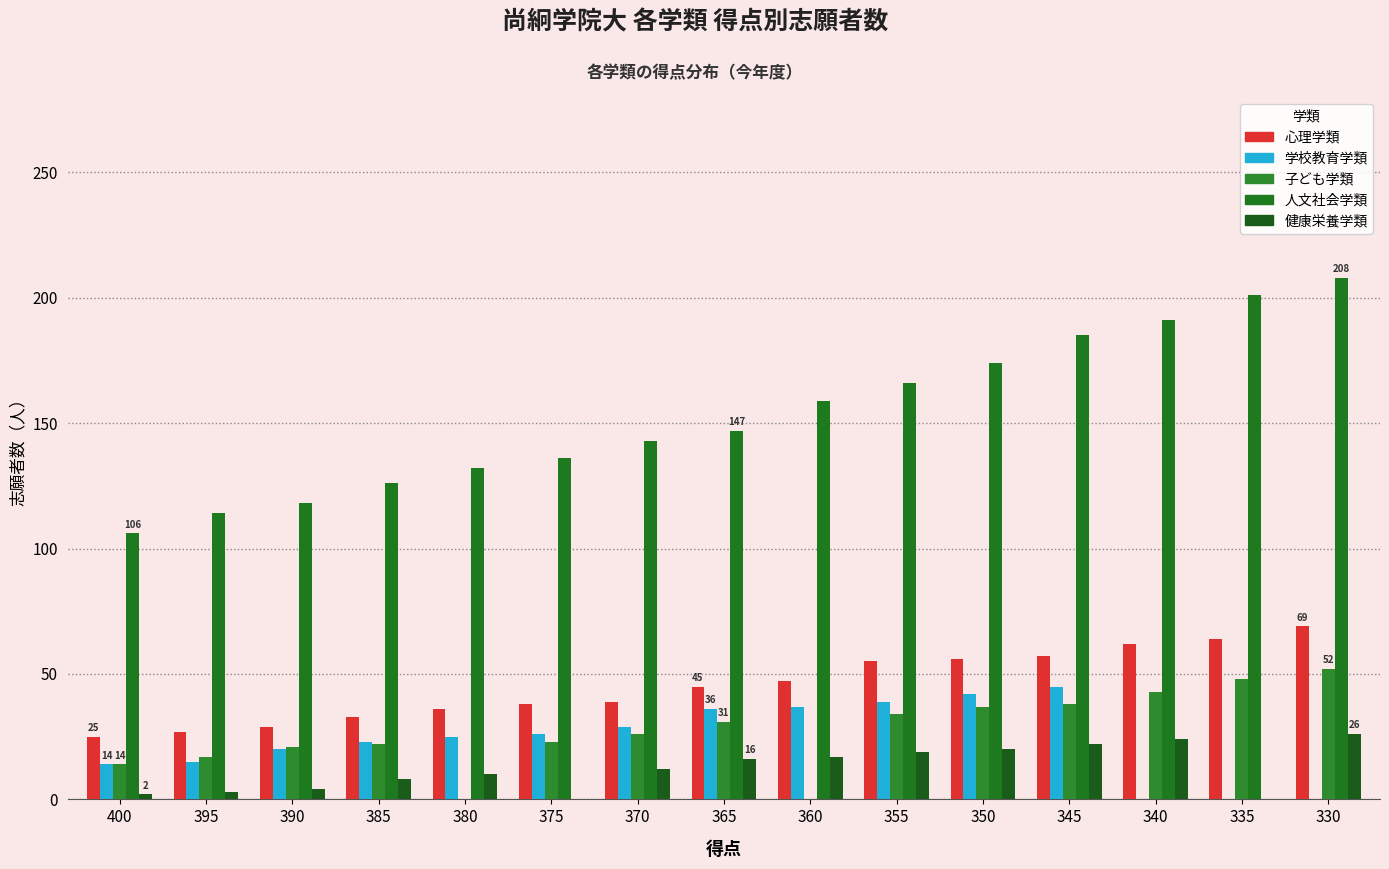

At which category is the sum across all series the highest?

330